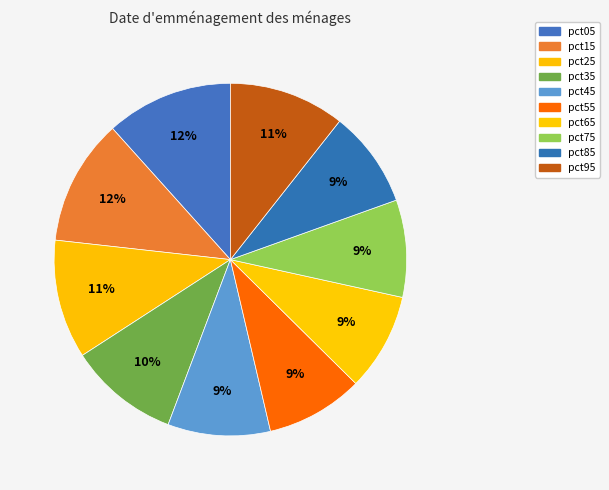

How many slices are in this pie chart?

10